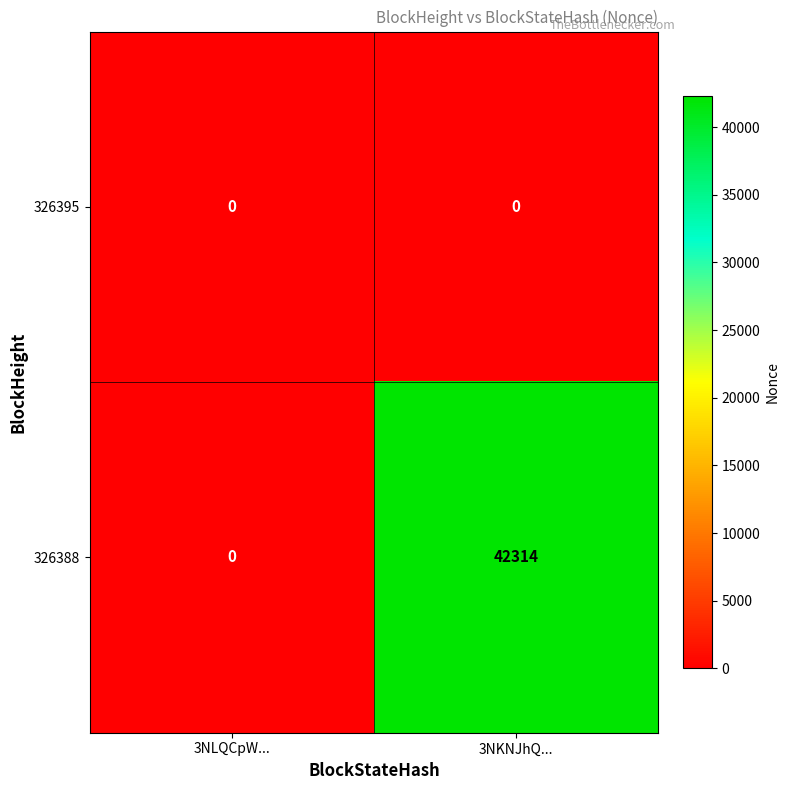

Reading left to right, list all the values displayed in this chart.

326395: 0	0
326388: 0	42314